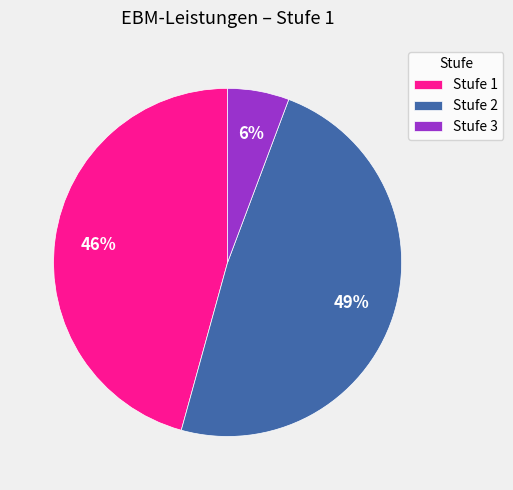

Is the sum of Stufe 3 and Stufe 1 greater than half?

Yes